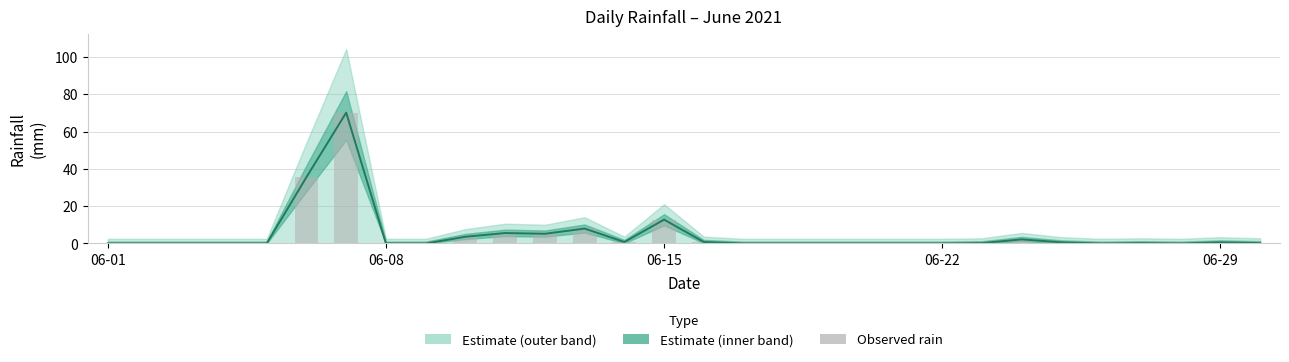

The value at 26 is 0.2. True or false?

True